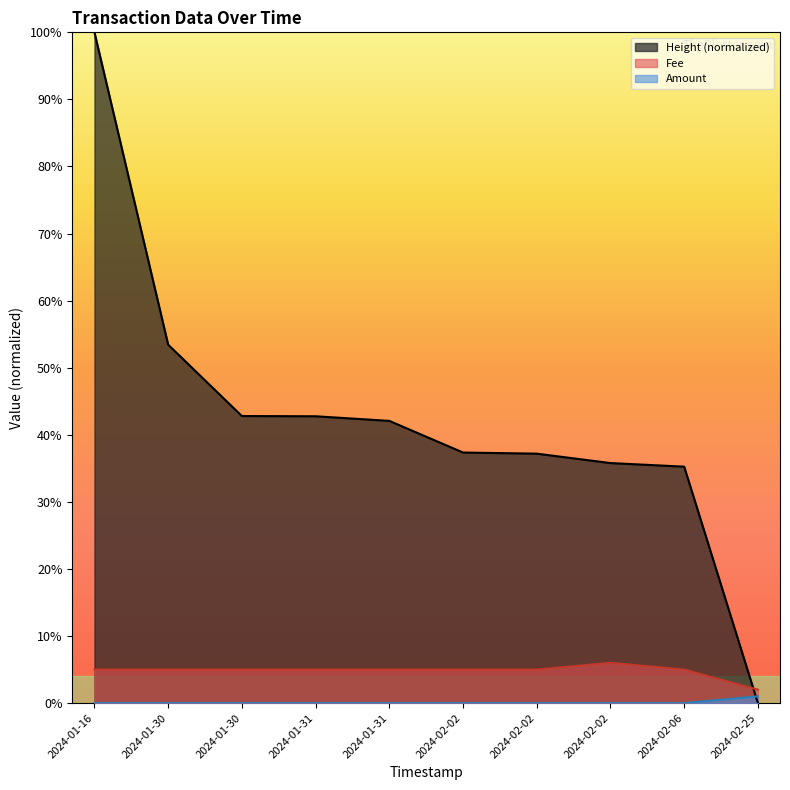

List the labels in order of Height value, smallest first.

2024-02-25, 2024-02-06, 2024-02-02, 2024-02-02, 2024-02-02, 2024-01-31, 2024-01-31, 2024-01-30, 2024-01-30, 2024-01-16